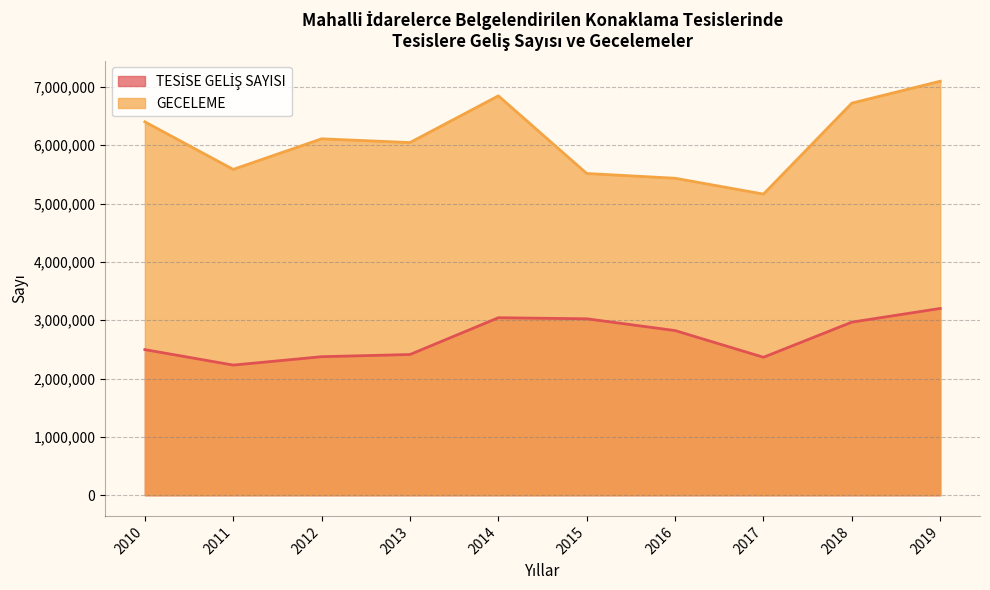

What is the difference between the maximum and second lowest values in the TESİSE GELİŞ SAYISI series?

837127